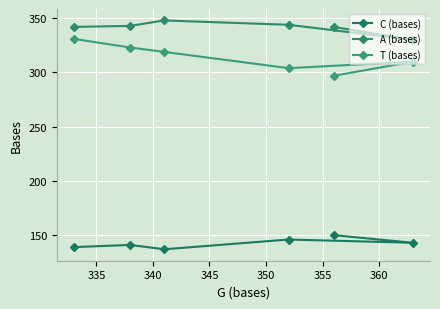

What is the lowest value of the C (bases) series?

137